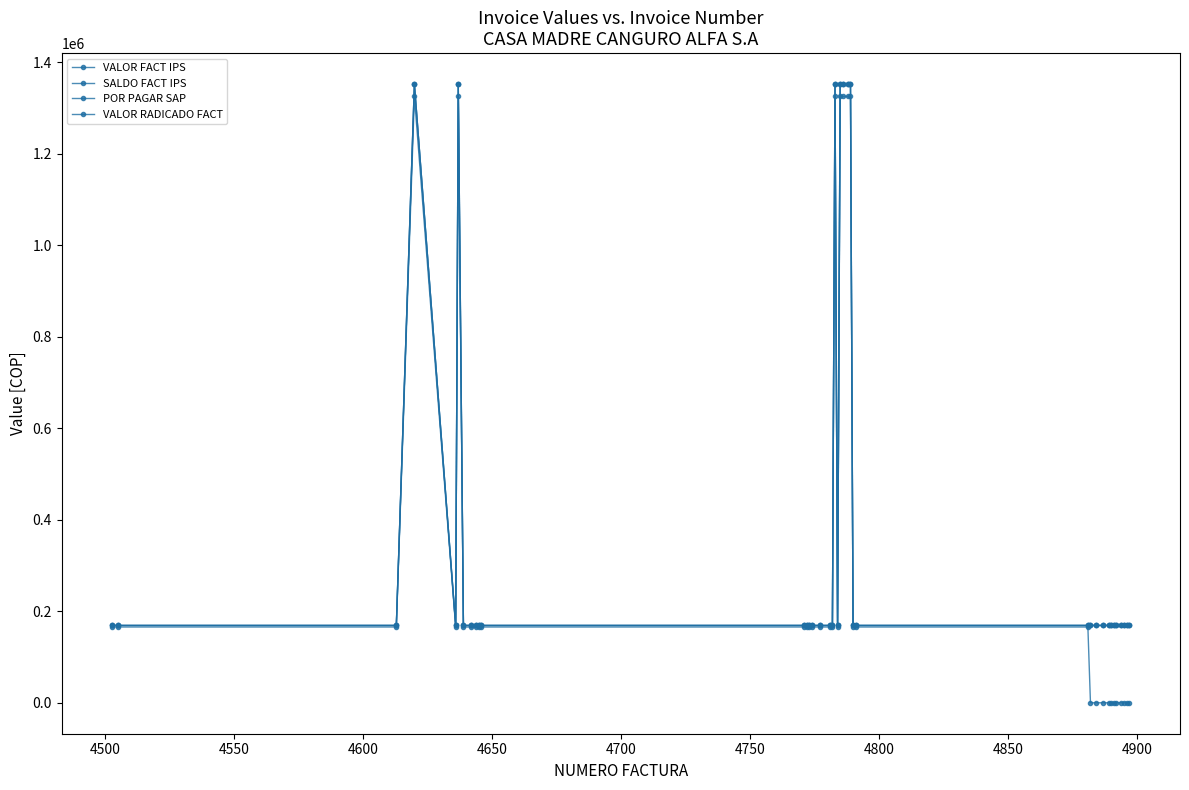

What is the difference between the maximum and second lowest values in the VALOR FACT IPS series?

1183000